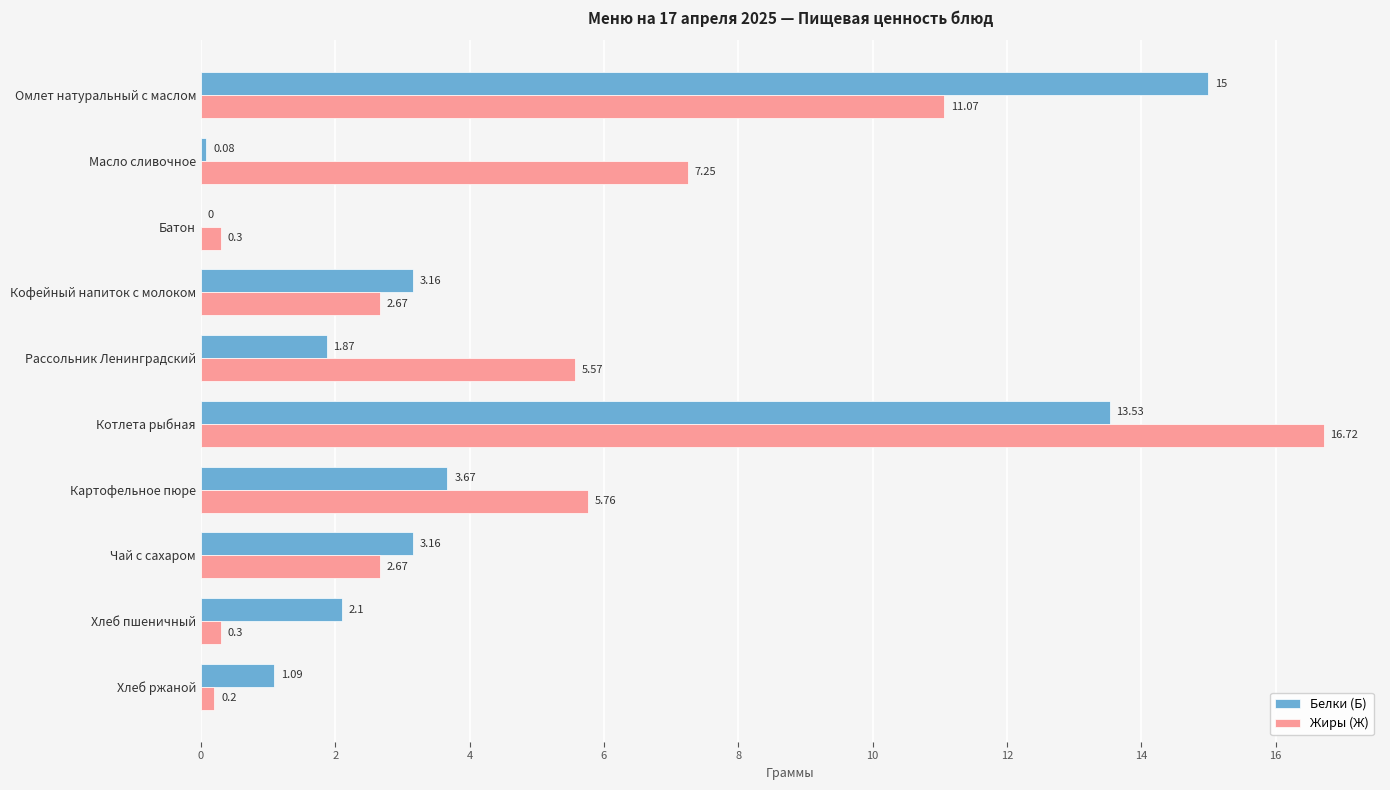

What is the sum of all Жиры (Ж) values?

52.5